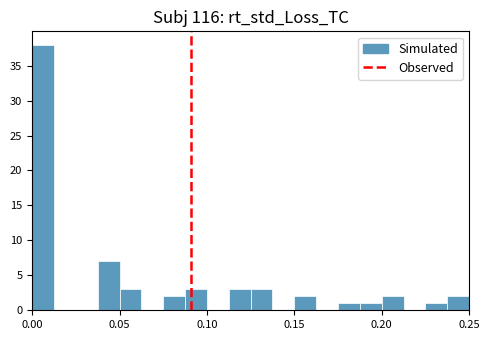

Around what value on the x-axis is the tallest bar? Give the approximate position of its centre, as read against the axis.

0.005